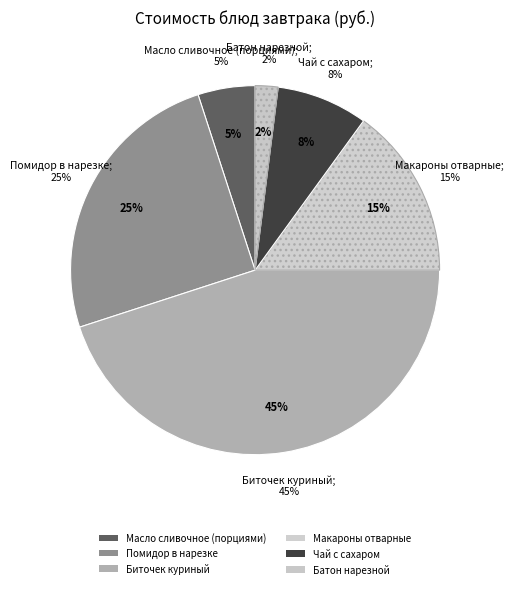

To the nearest percent, what is the difference between the Биточек куриный and Помидор в нарезке slice percentages?

20%